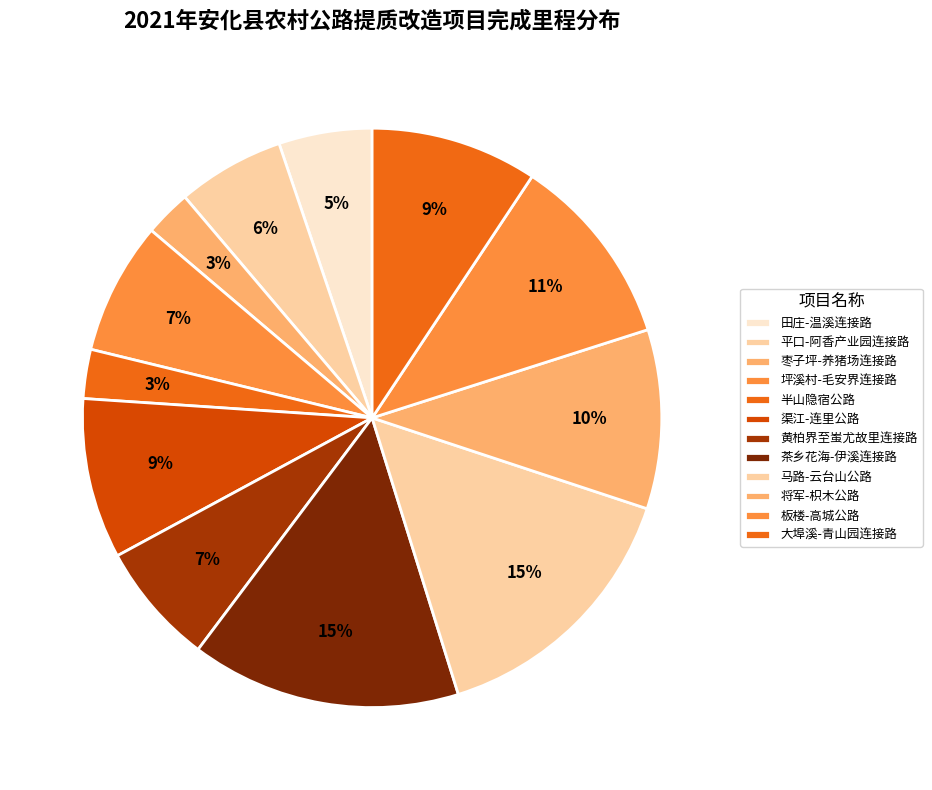

Count the number of slices in the pie.

12